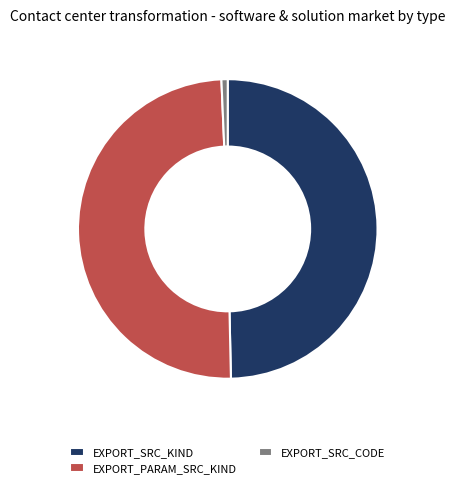

Which has a higher value, EXPORT_SRC_CODE or EXPORT_SRC_KIND?

EXPORT_SRC_KIND